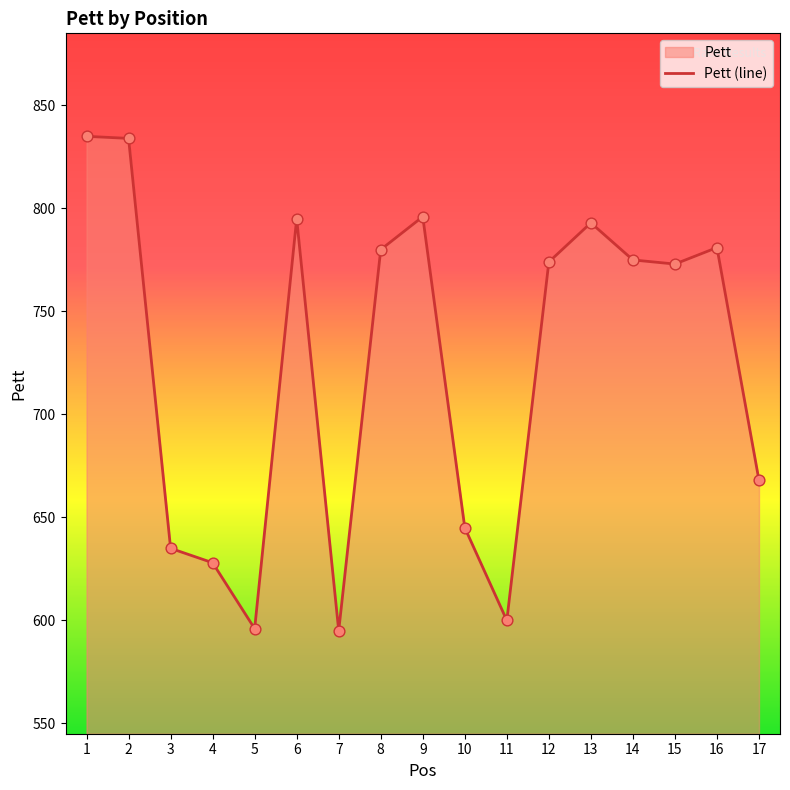

What is the ratio of the value at 9 to the value at 12?

1.0